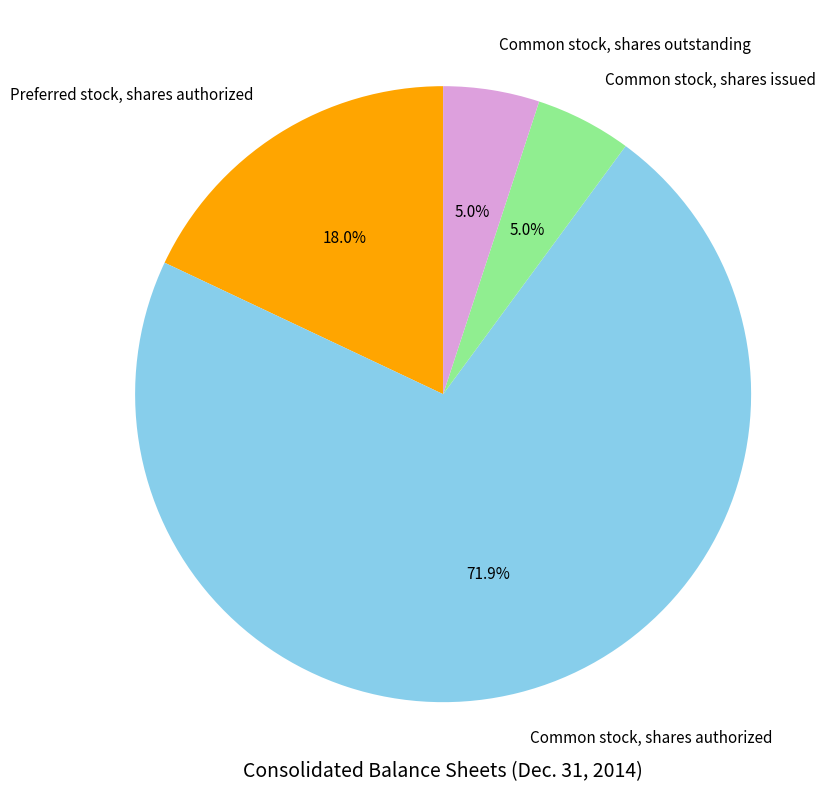

Between Common stock, shares authorized and Preferred stock, shares authorized, which is larger?

Common stock, shares authorized